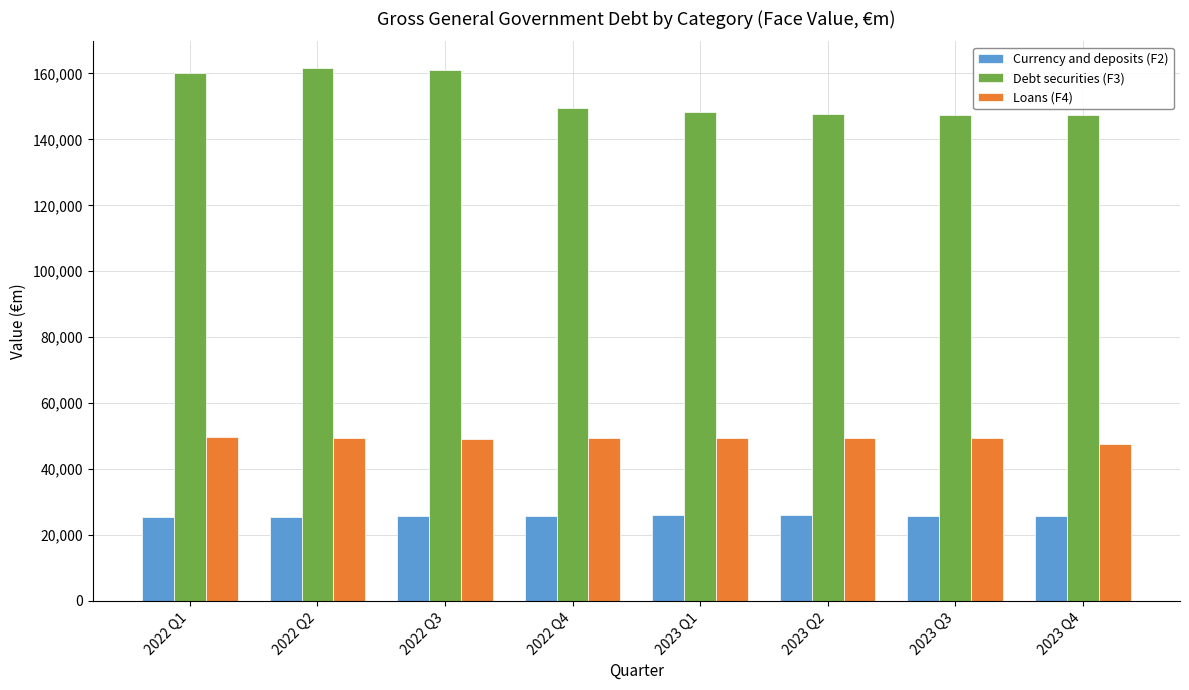

Rank the series by their average value, from lowest to highest.

Currency and deposits (F2), Loans (F4), Debt securities (F3)